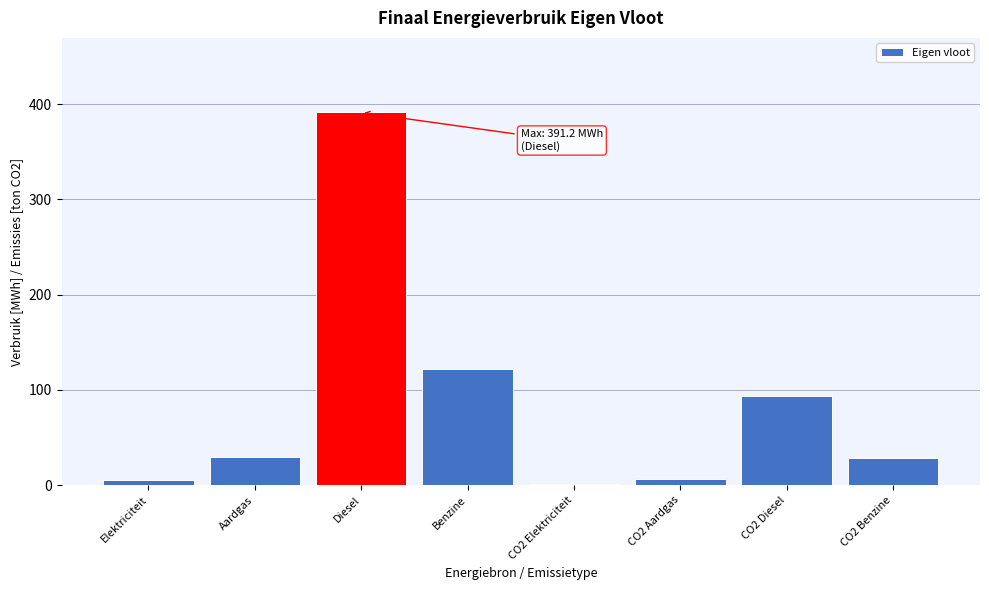

Which has a higher value, Aardgas or Diesel?

Diesel